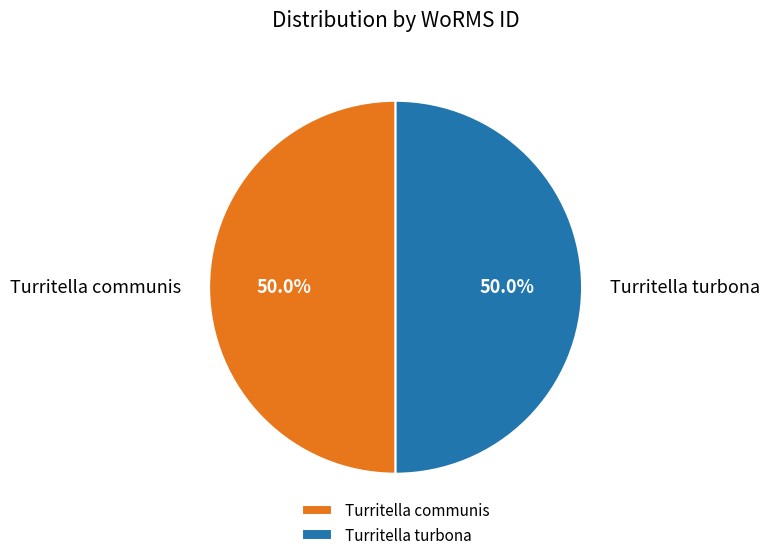

What percentage is the Turritella turbona slice, to the nearest percent?

50%